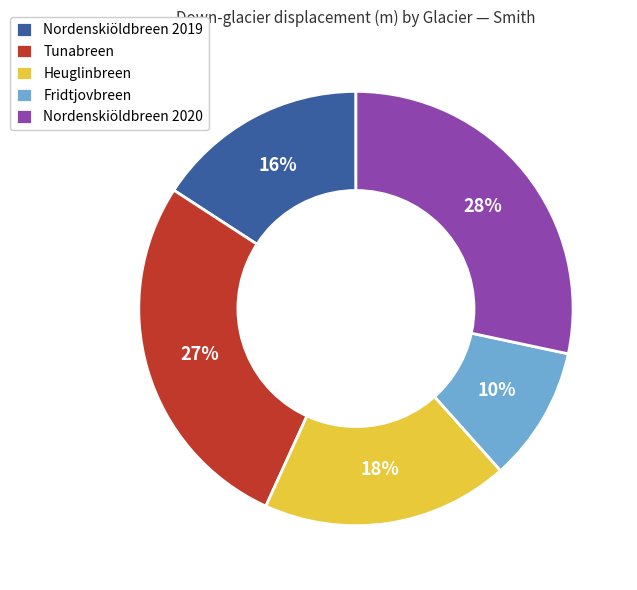

Is the sum of Nordenskiöldbreen 2020 and Tunabreen greater than half?

Yes